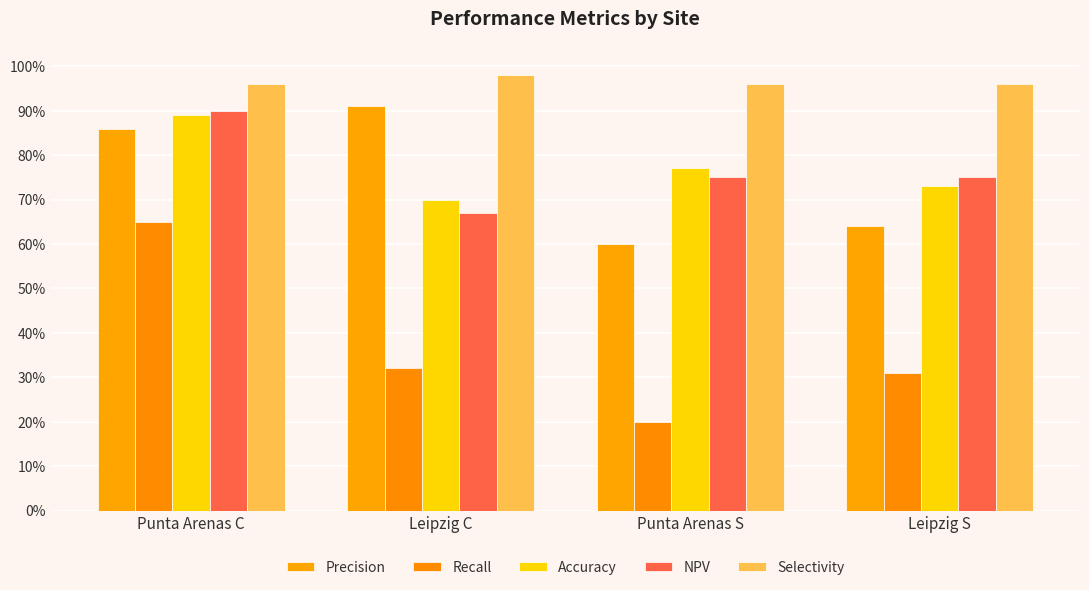

Reading left to right, what are all the values shown in this chart?

Precision: 0.9	0.9	0.6	0.6
Recall: 0.7	0.3	0.2	0.3
Accuracy: 0.9	0.7	0.8	0.7
NPV: 0.9	0.7	0.8	0.8
Selectivity: 1.0	1.0	1.0	1.0